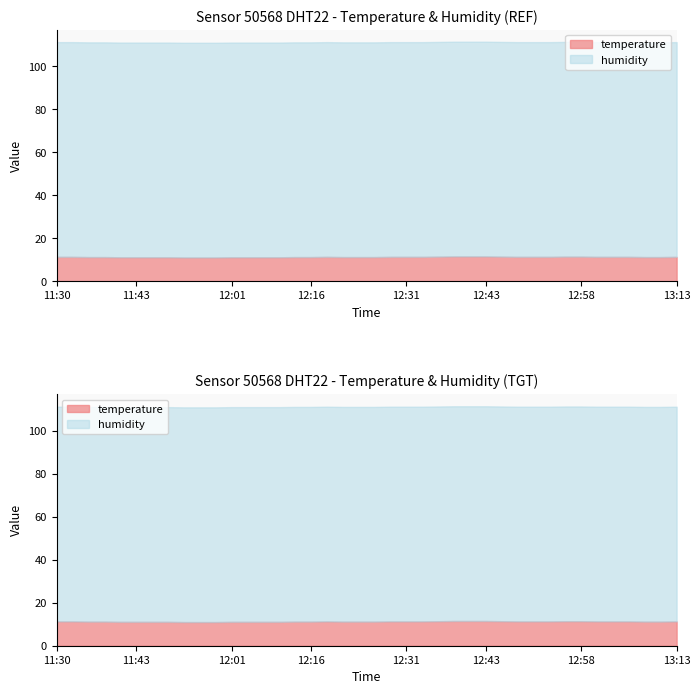

What is the lowest value of the humidity series?

99.9